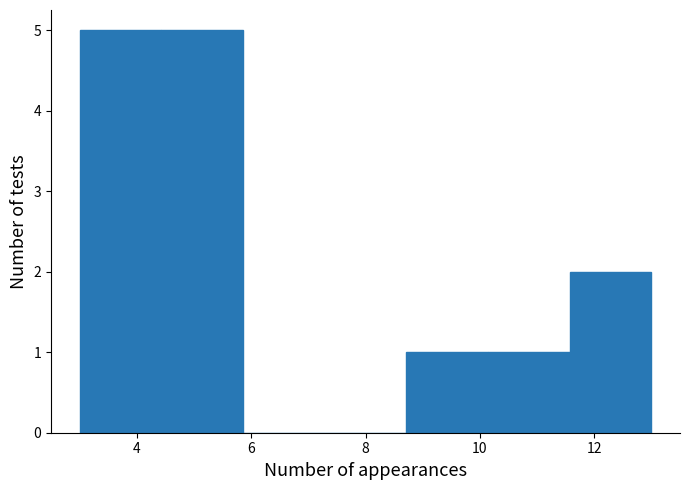

Reading left to right, list every bar in this chart as the range it spans on the x-axis followed by its height. Neither the bar edges nor the heights are printed on the chart, so give them approximately, as read against the axes.

3.0 to 4.4: 5
4.4 to 5.8: 5
5.8 to 7.2: 0
7.2 to 8.8: 0
8.8 to 10.2: 1
10.2 to 11.6: 1
11.6 to 13.0: 2